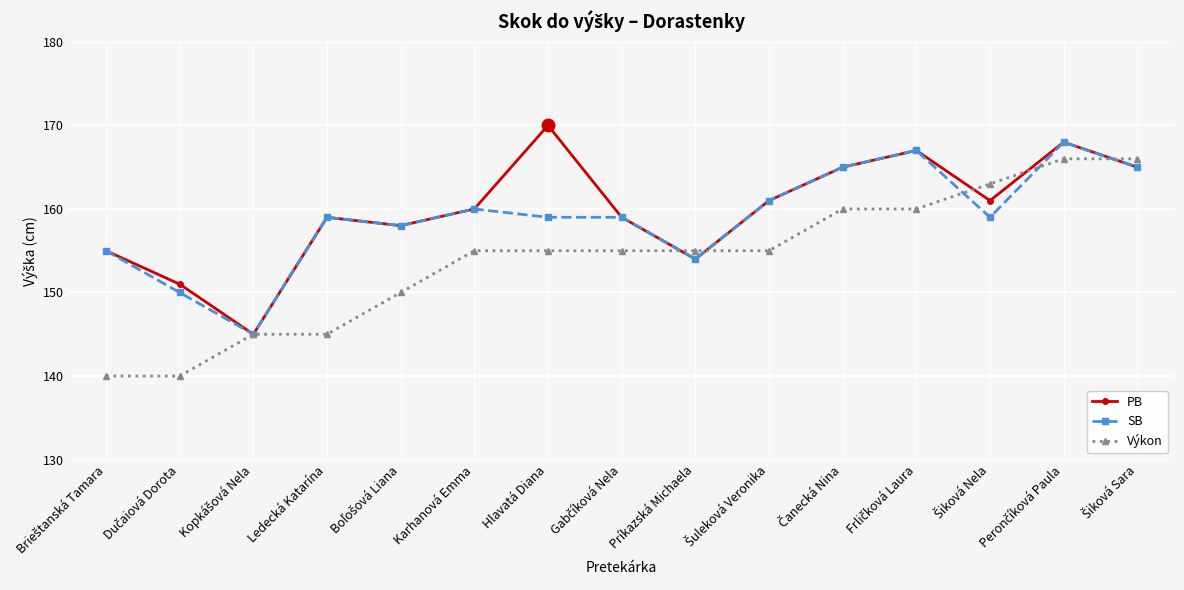

List the series in order of their peak value, highest first.

PB, SB, Výkon